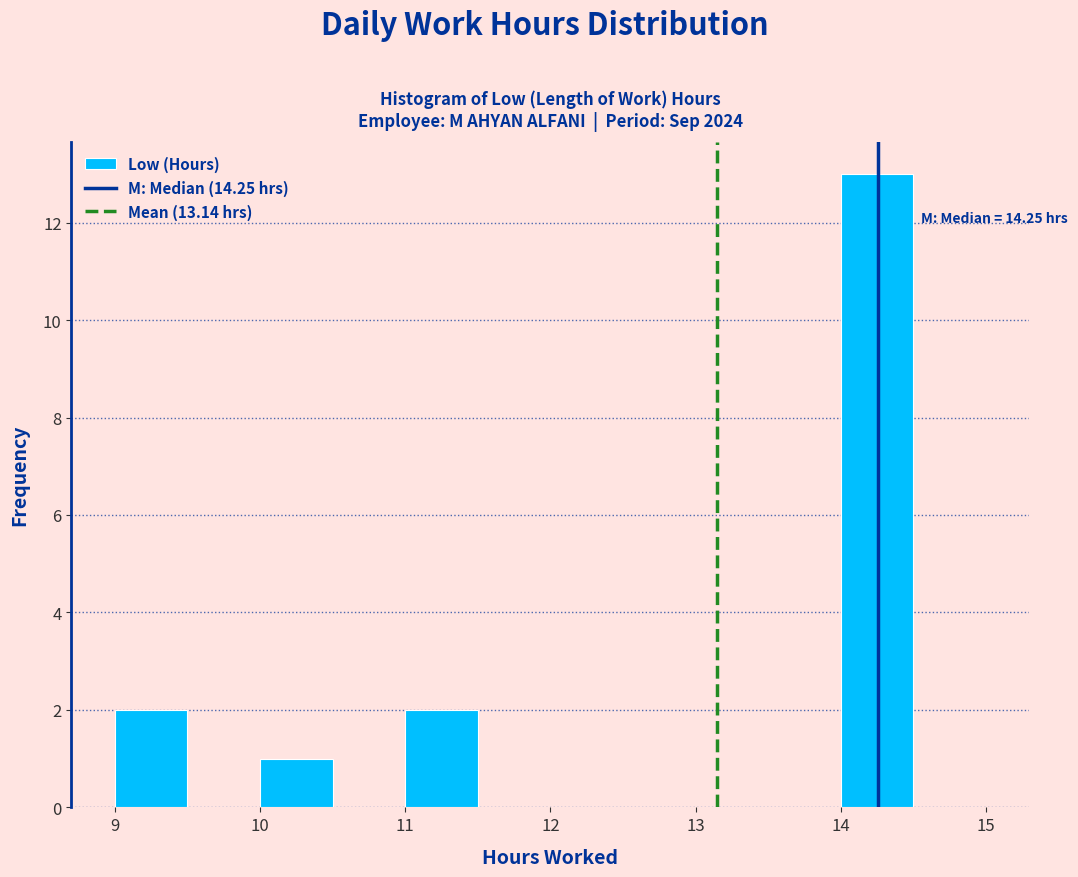

Over which range of the x-axis is the bar tallest?

14.0 to 14.5